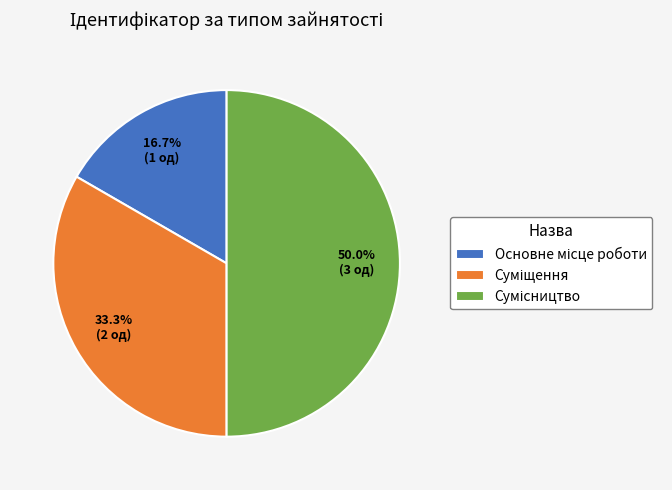

To the nearest percent, what portion does Сумісництво represent?

50%